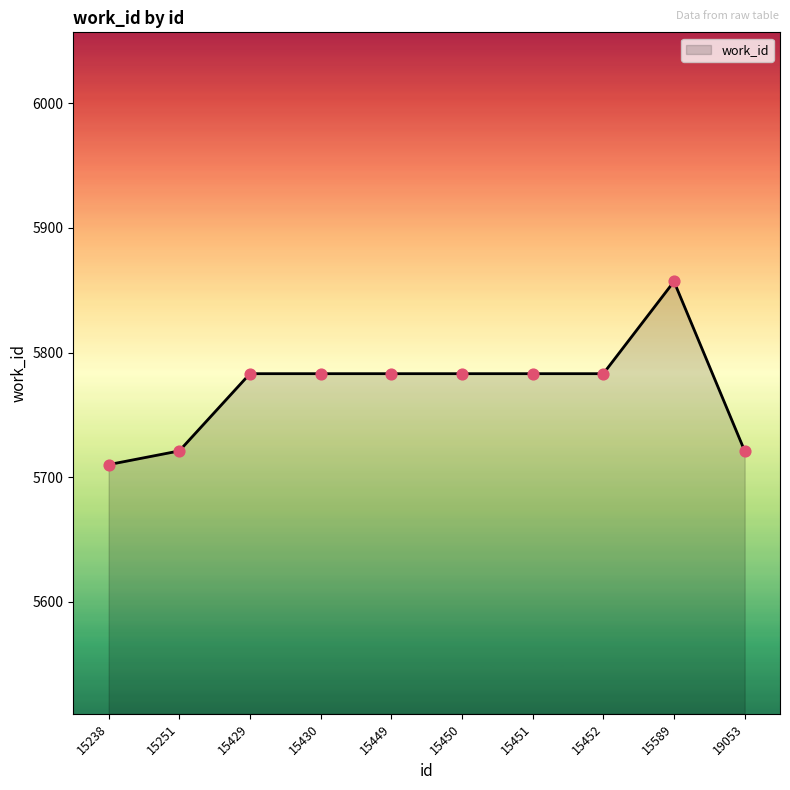

Approximately how many times larger is the value at 15430 compared to 15449?

1.0